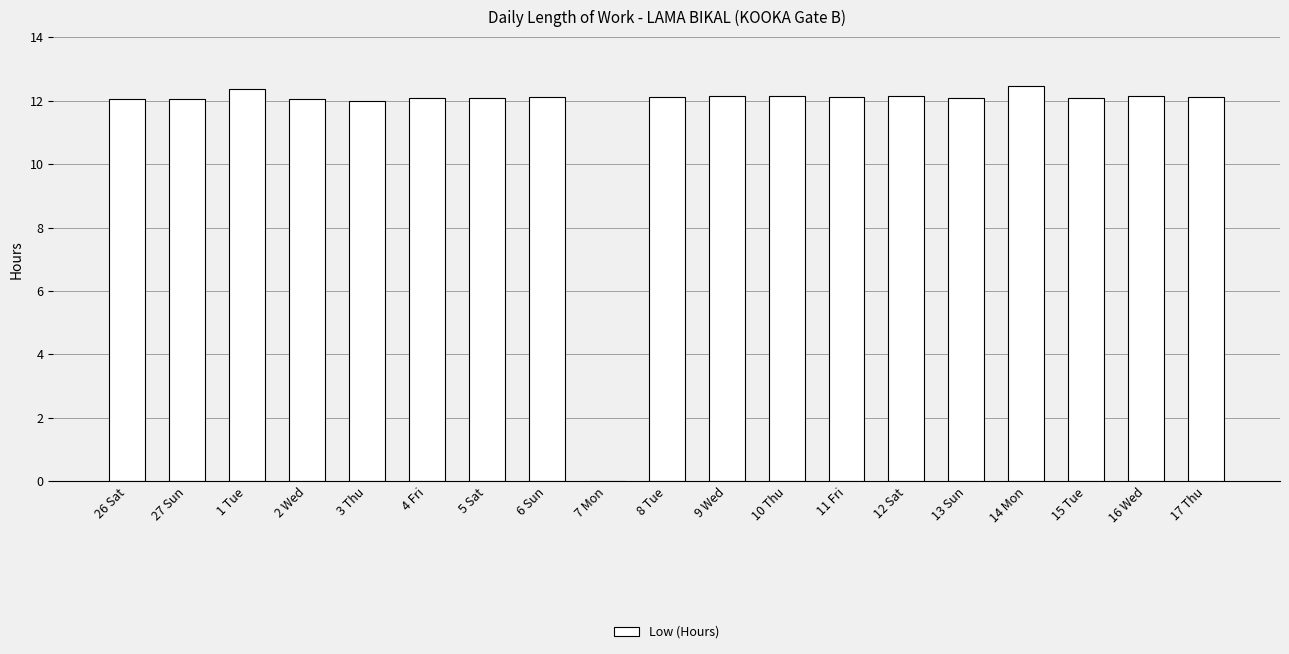

True or false: the data shows 12.1 at 26 Sat.

True